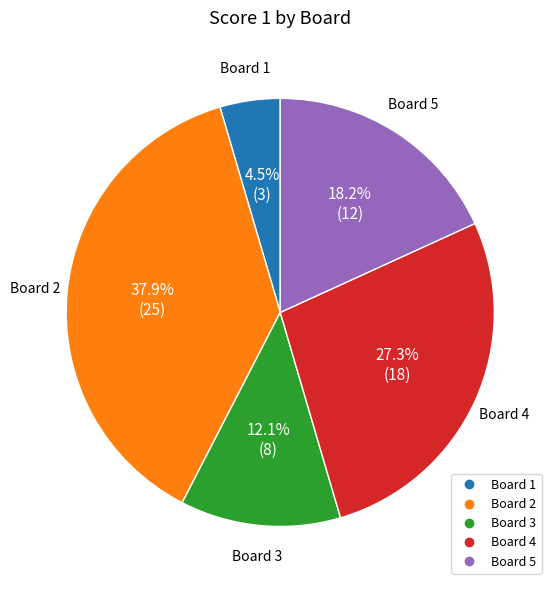

Approximately how many times larger is the value at Board 1 compared to Board 2?

0.1